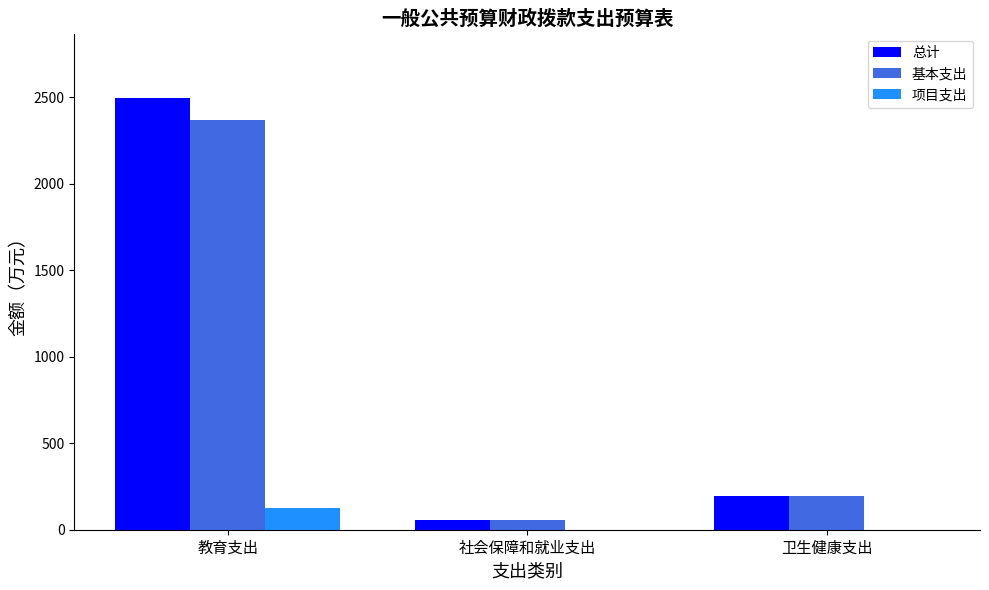

Which label corresponds to the largest value in the chart?

教育支出